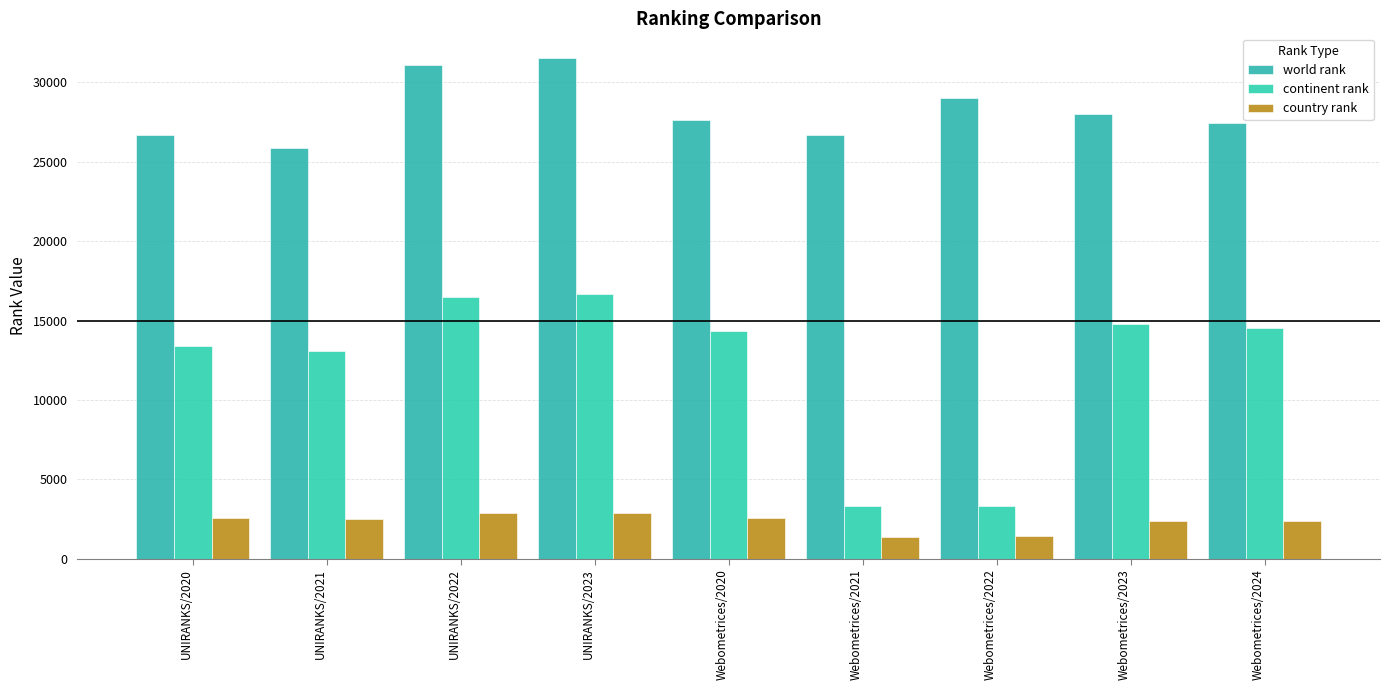

Where does the country rank series first go above 2522?

UNIRANKS/2020